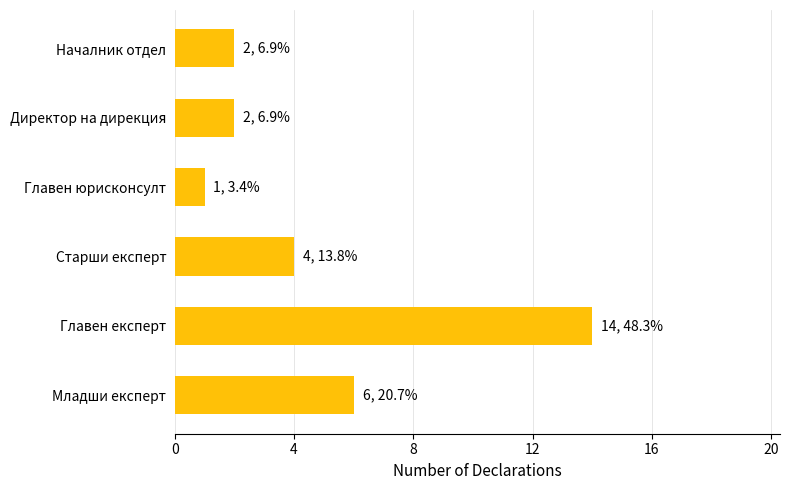

What is the minimum value shown in the chart?

1